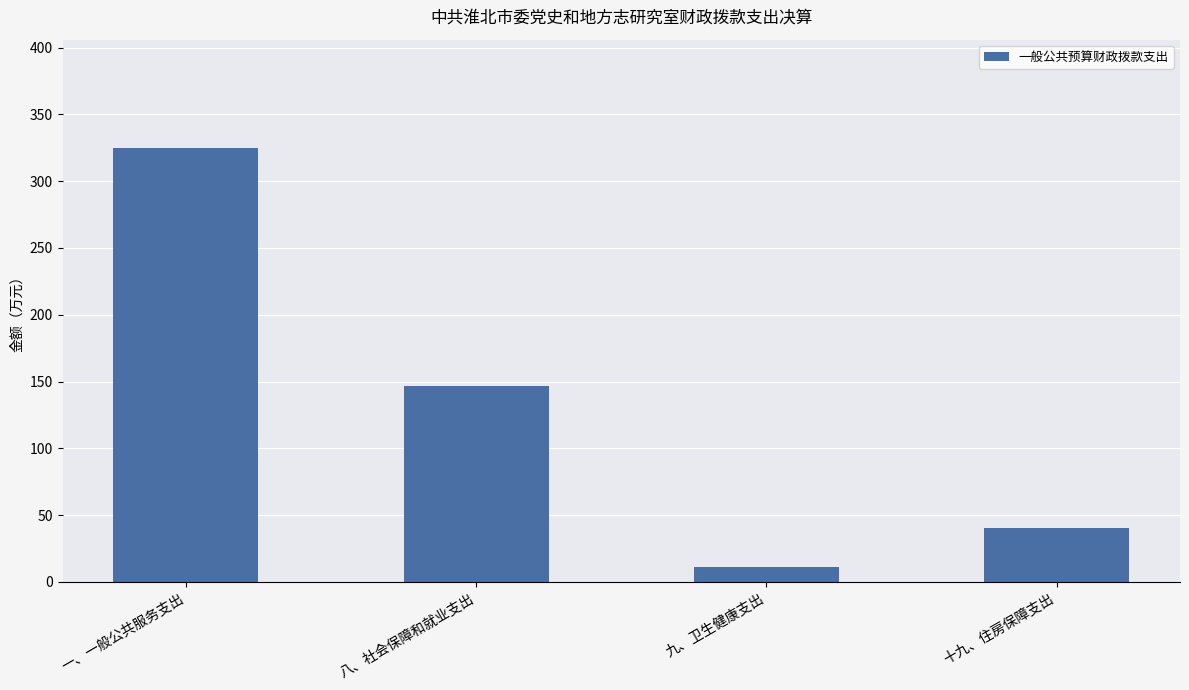

How many data points does each series have?

4